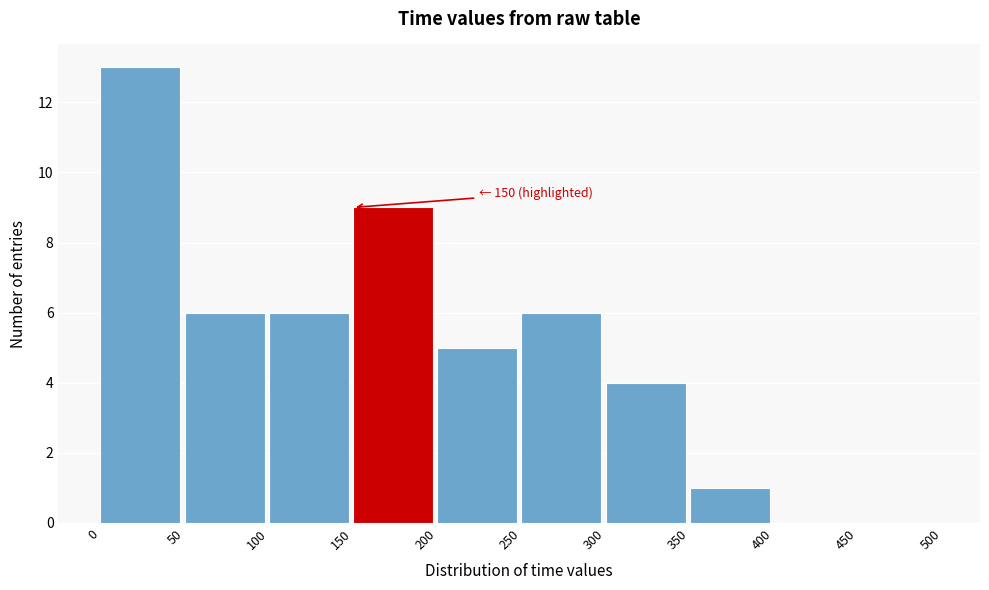

Which range on the x-axis has the tallest bar?

0 to 50